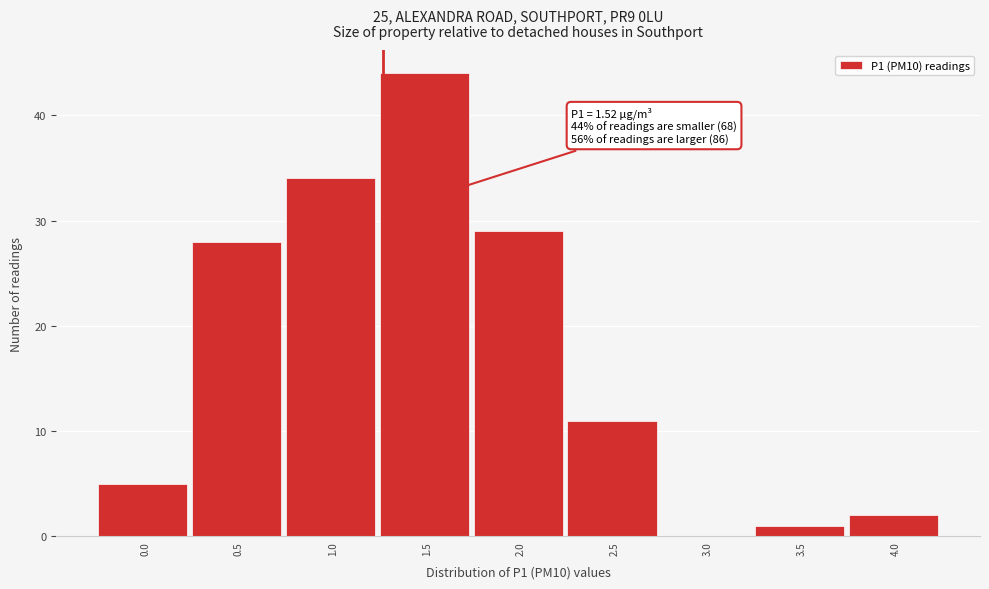

Reading left to right, extract all data points from this chart.

0.0=5	0.5=28	1.0=34	1.5=44	2.0=29	2.5=11	3.0=0	3.5=1	4.0=2